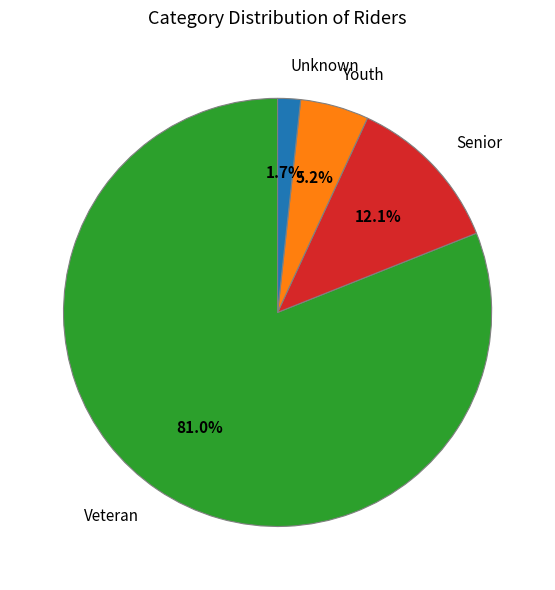

To the nearest percent, what percentage of the pie is Senior?

12%